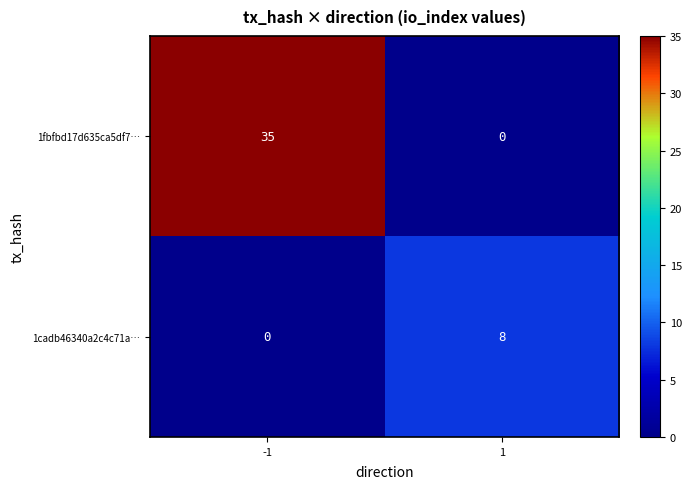

What is the difference between the highest and lowest values at 1?

8